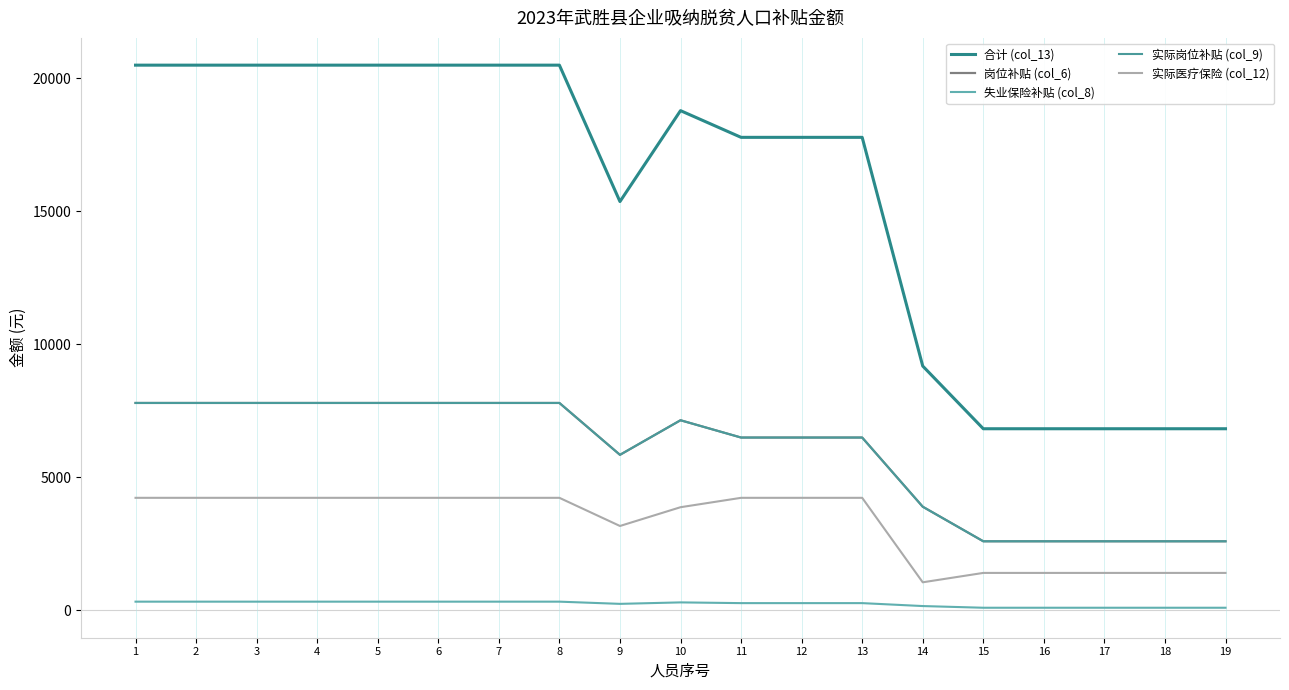

What is the value of the 合计 (col_13) point at the 4th from the left?

20498.1